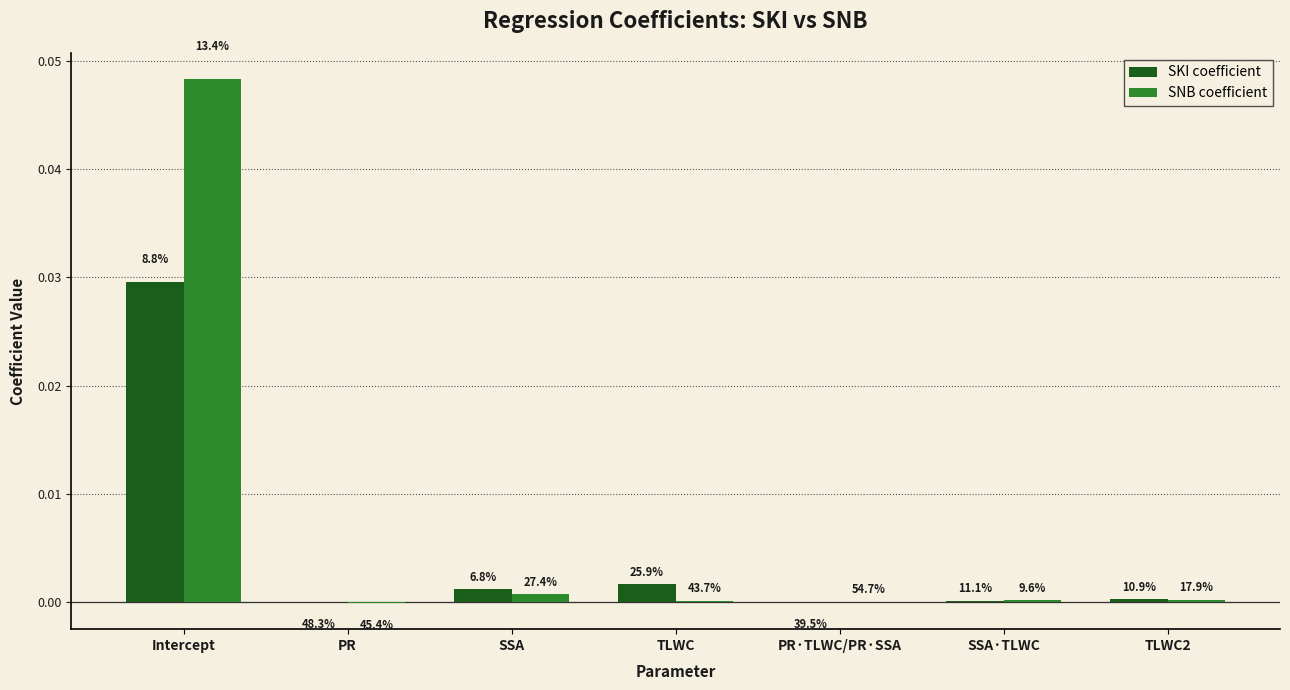

The SNB coefficient series shows 0.0 at SSA. True or false?

True